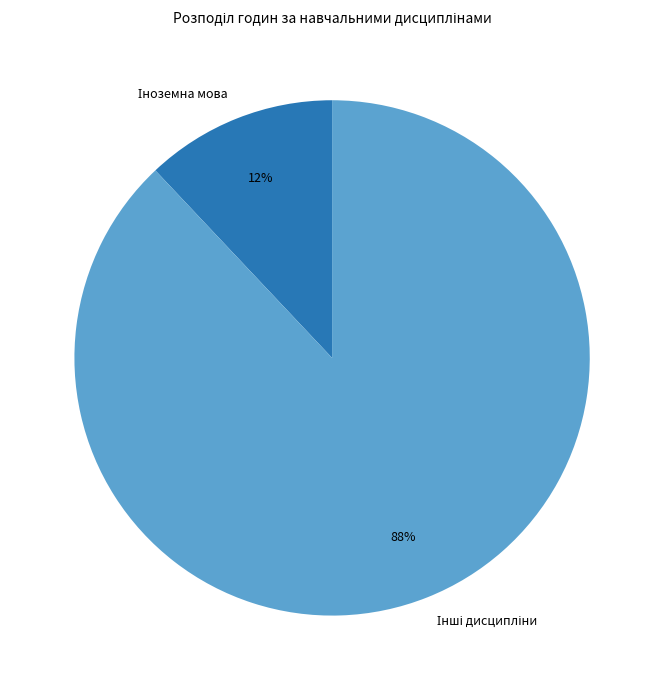

Does any single category account for the majority?

Yes